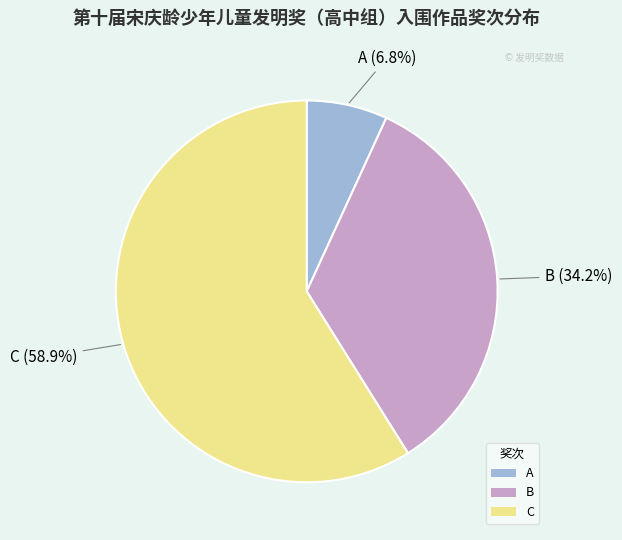

Does C represent more than half of the total?

Yes